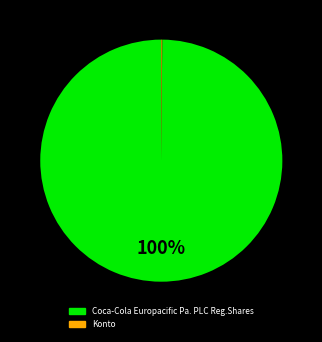

To the nearest percent, what is the average slice percentage?

33%